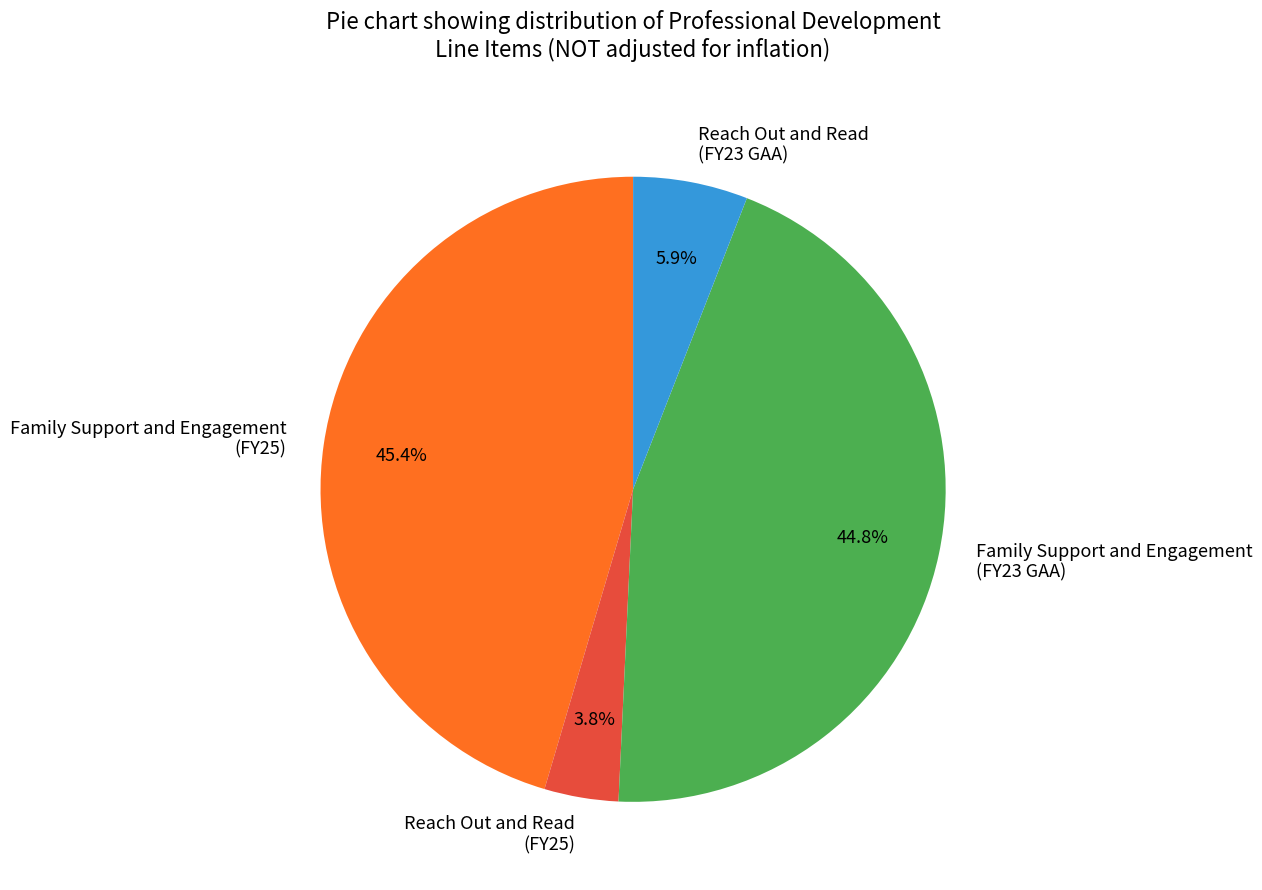

How many slices are in this pie chart?

4